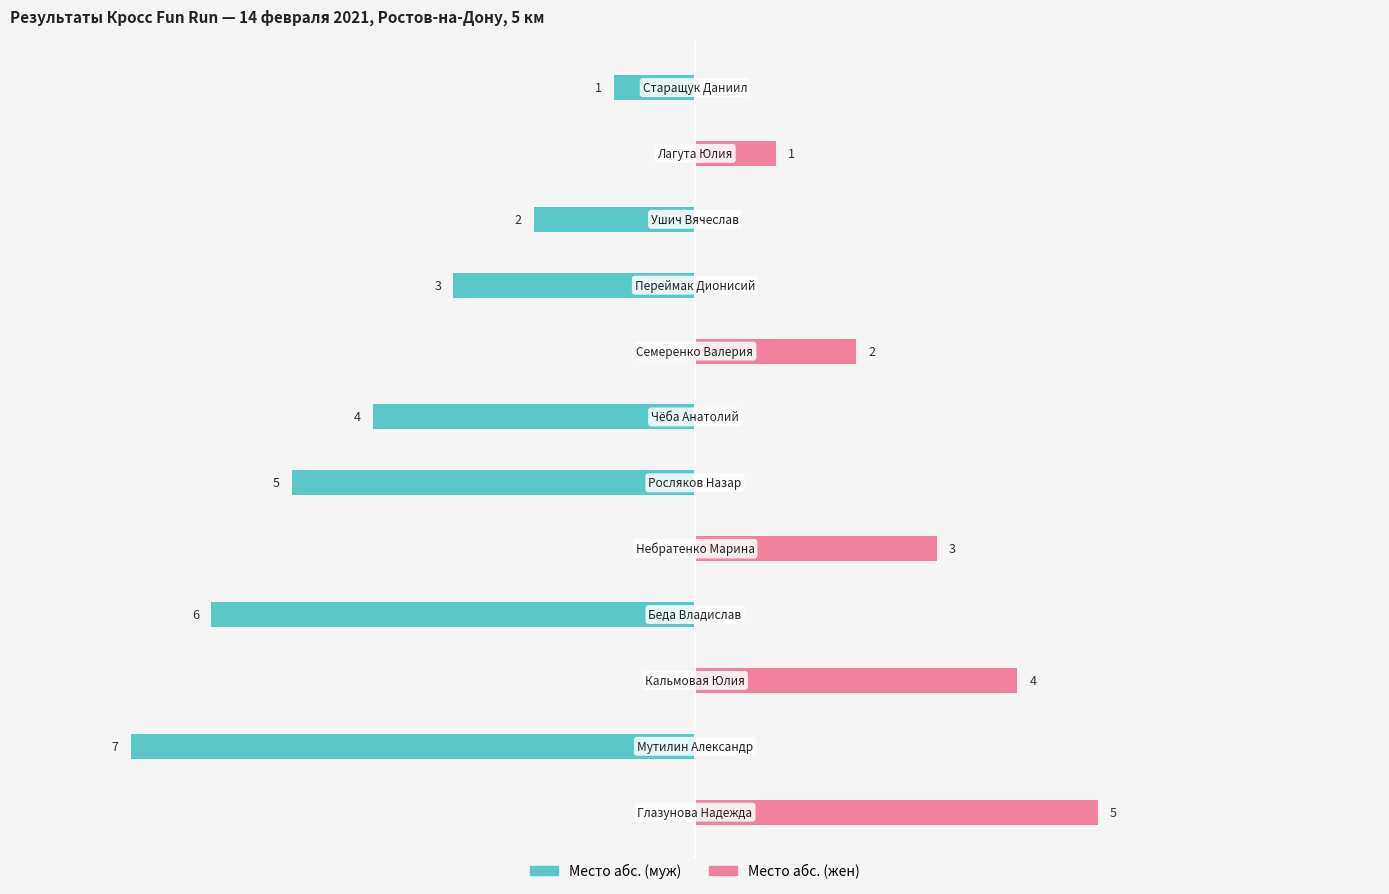

What is the minimum value shown in the chart?

-7